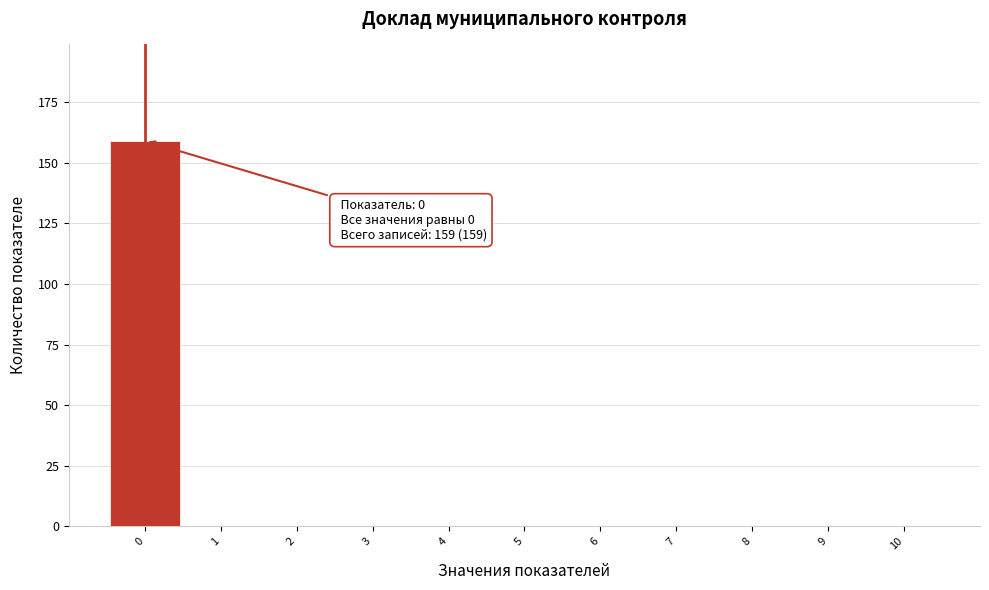

Which range on the x-axis has the tallest bar?

-0.5 to 0.5